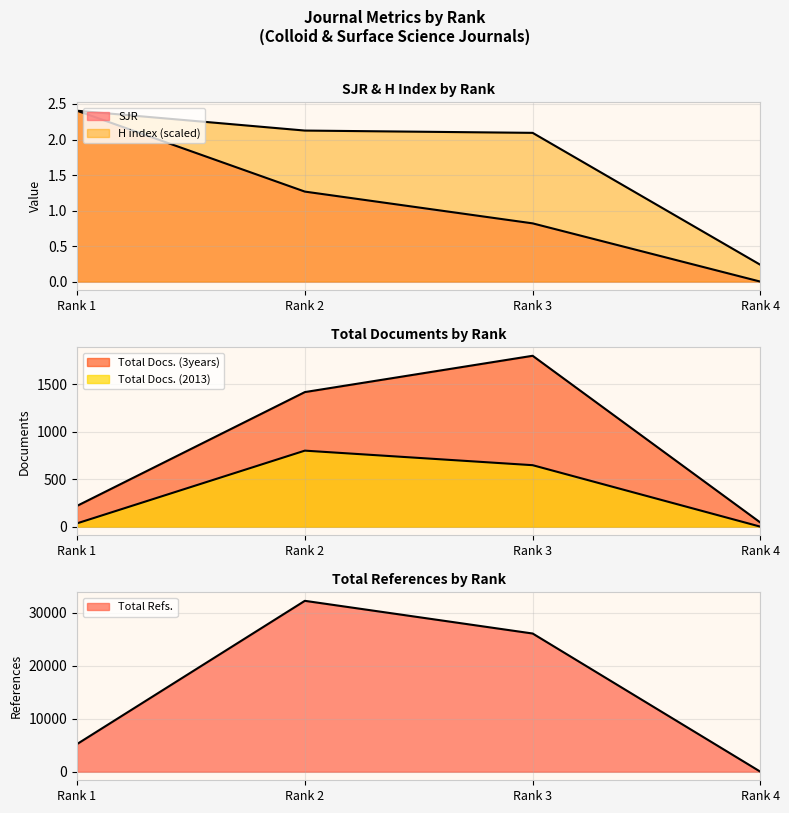

What is the sum of the Total Docs. (3years) values at Rank 4 and Rank 3?

1841.0